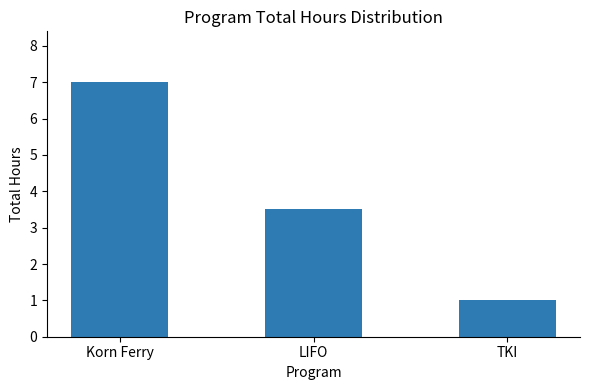

How many bars are there in total?

3